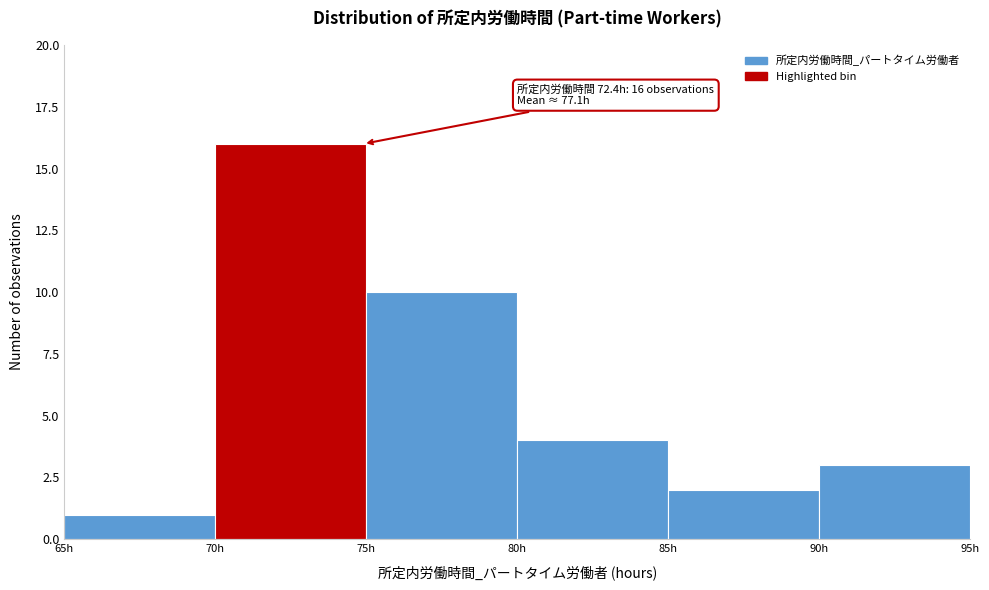

Over which range of the x-axis is the bar tallest?

70 to 75